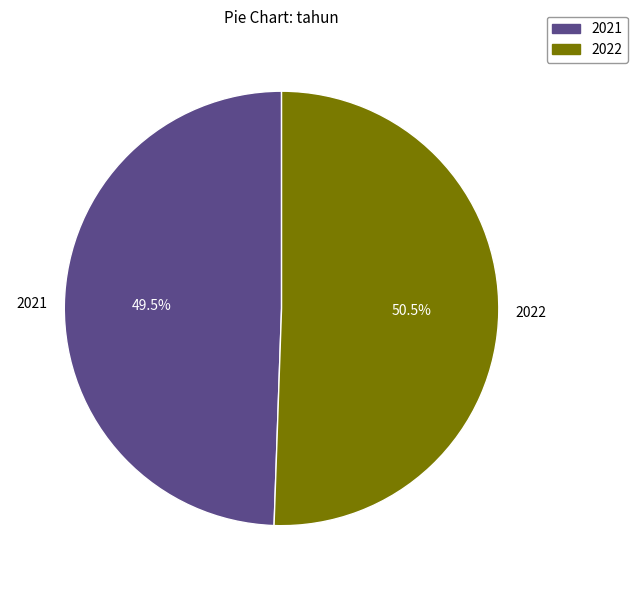

Does 2021 represent more than half of the total?

No